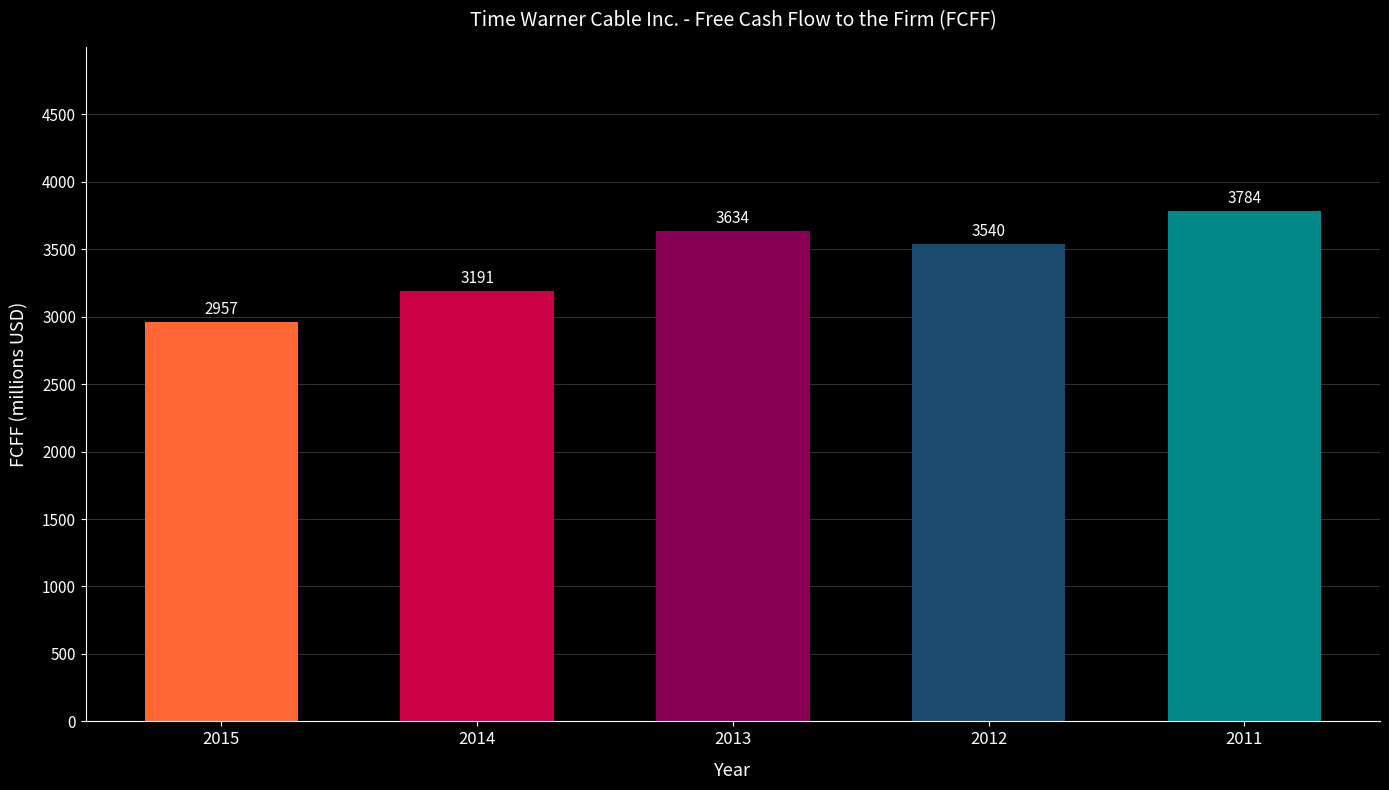

At which label is the value closest to 3370?

2012